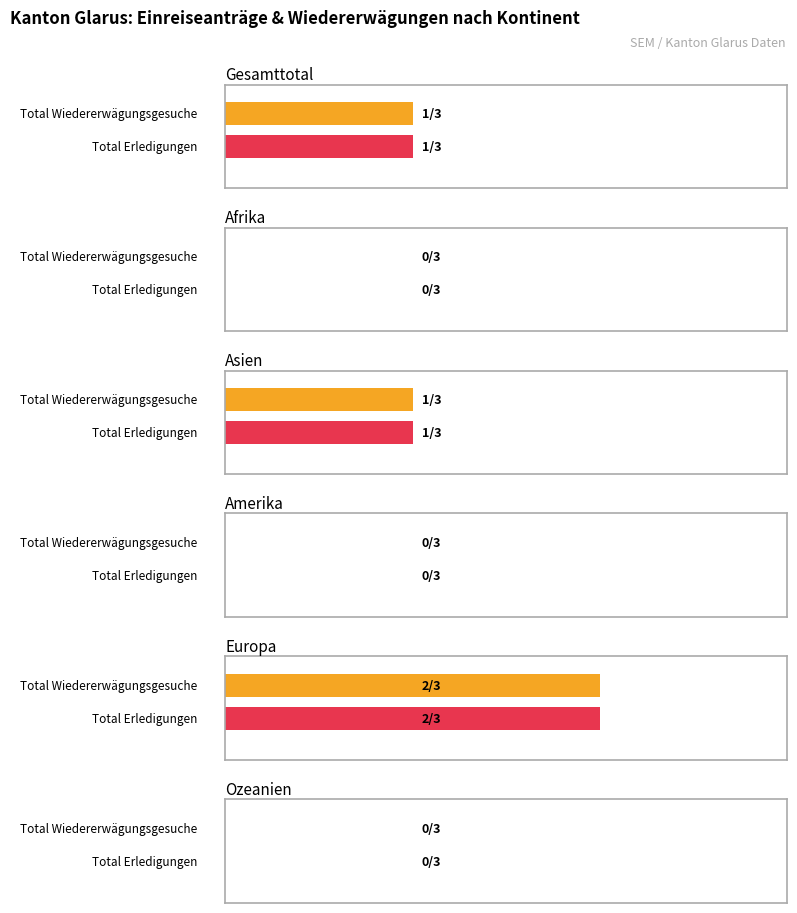

At which label does Total Wiedererwägungsgesuche first exceed 1?

Europa